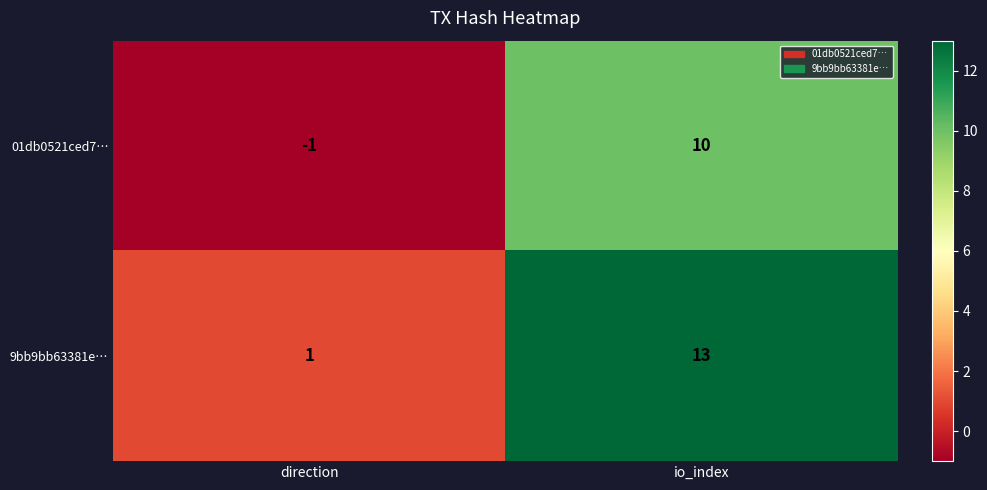

Which series has the widest spread of values?

9bb9bb63381e…